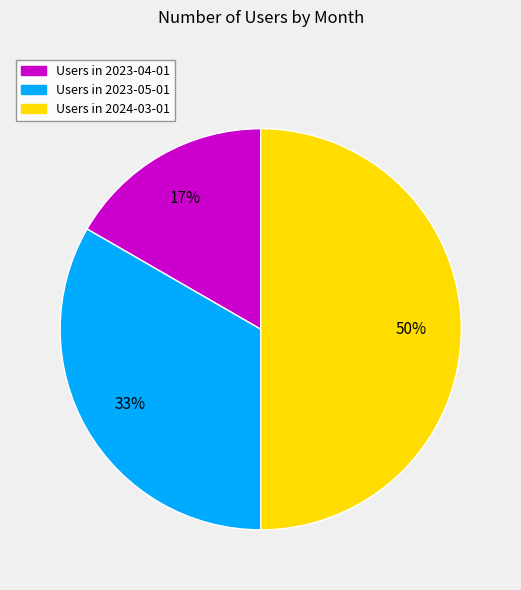

To the nearest percent, what is the average slice percentage?

33%